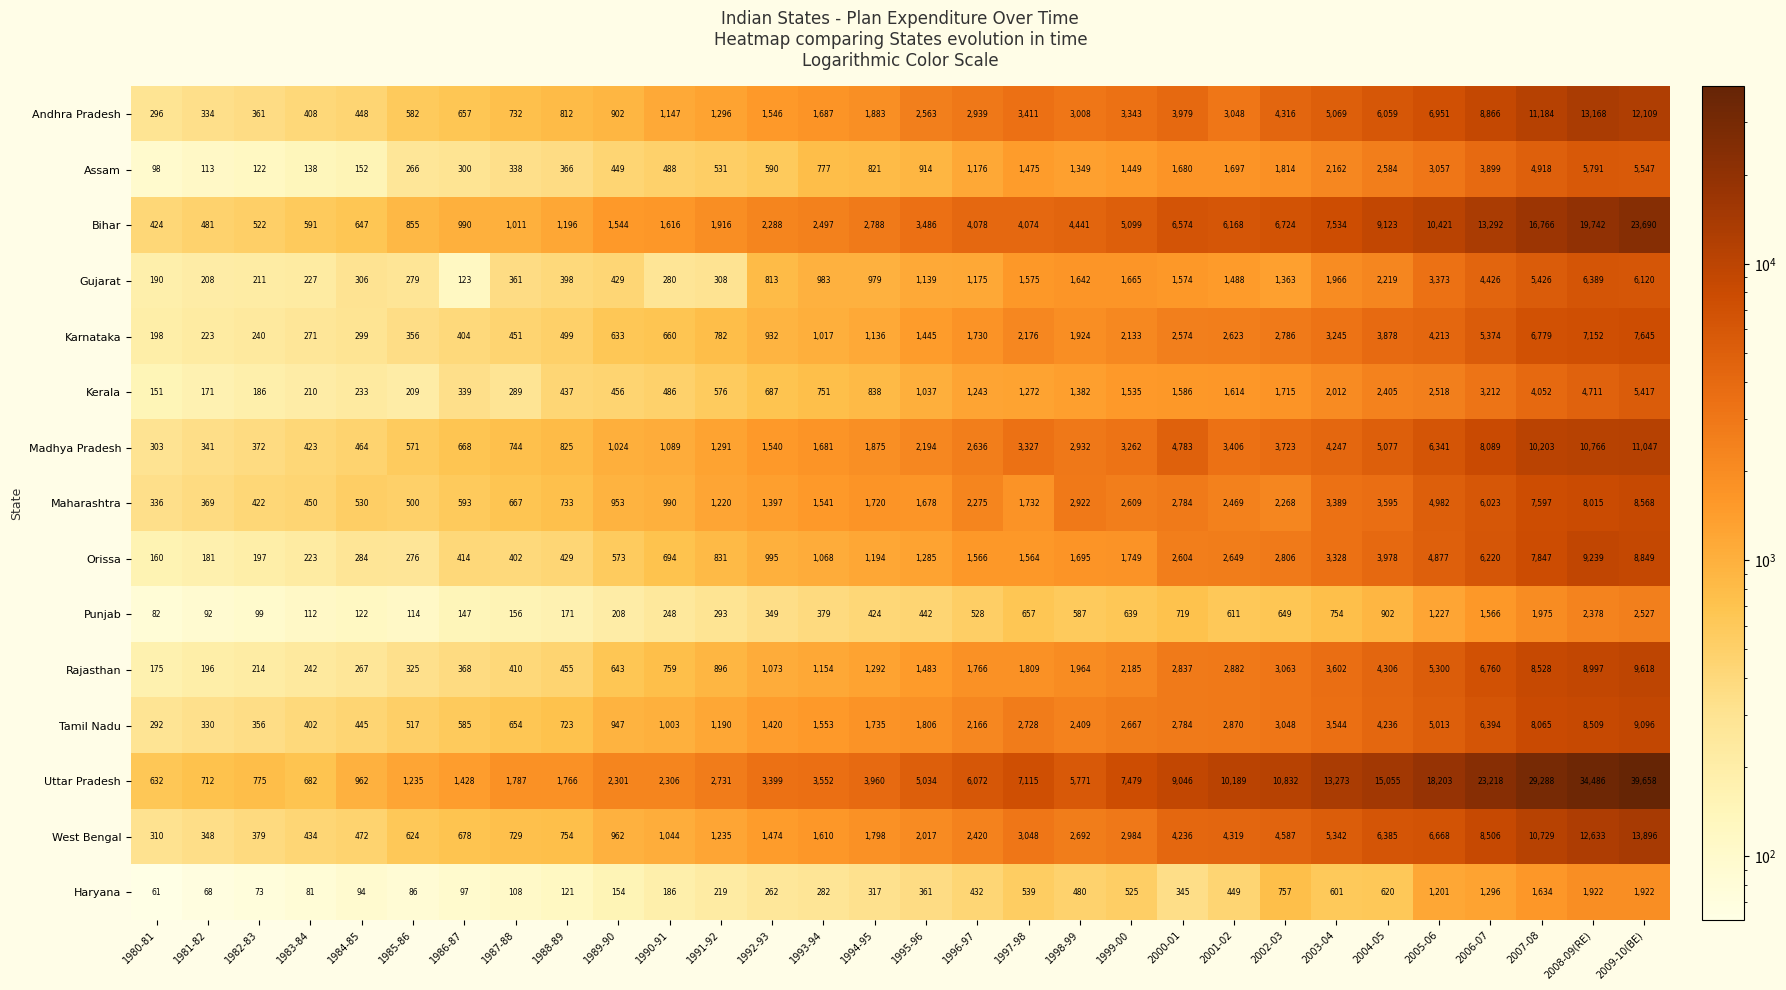

Which series has the largest total across all categories?

Uttar Pradesh